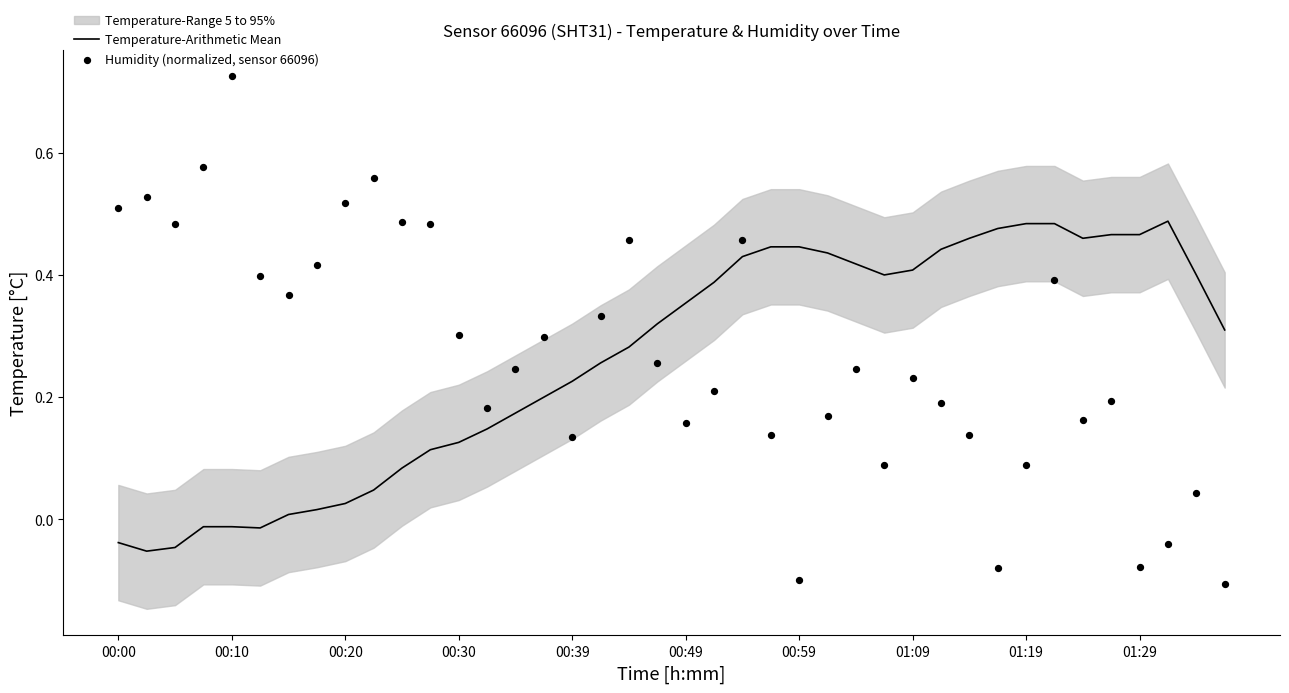

Which series has the widest spread of Y values?

Humidity (normalized, sensor 66096)